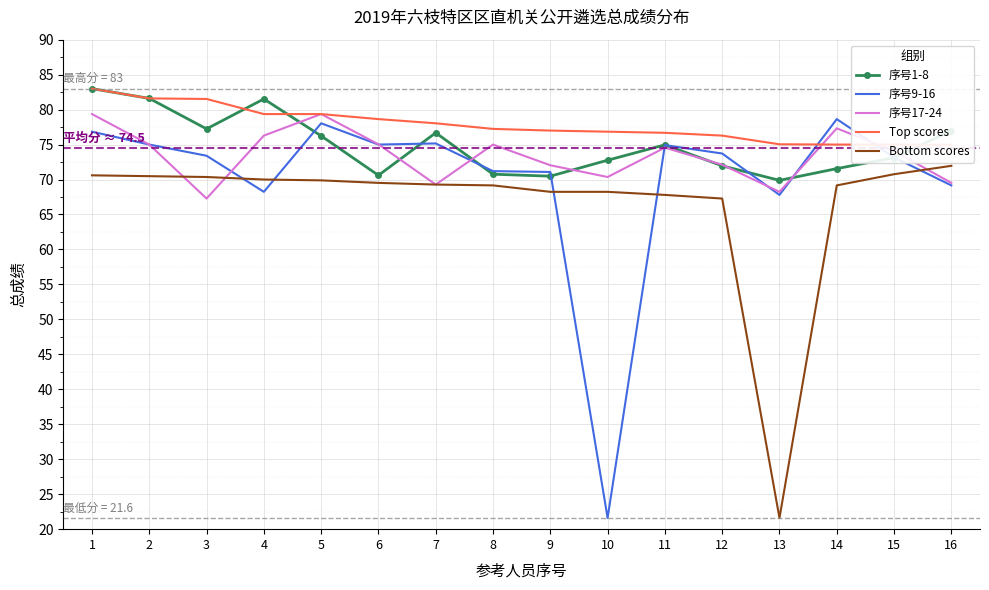

At which label does 序号17-24 first exceed 74?

1